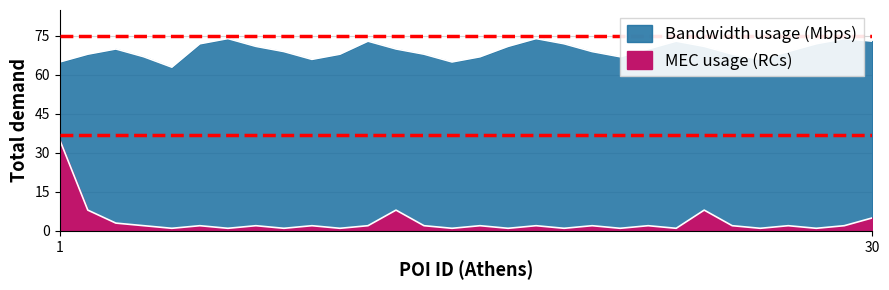

What is the difference between the highest and lowest values at 3?

67